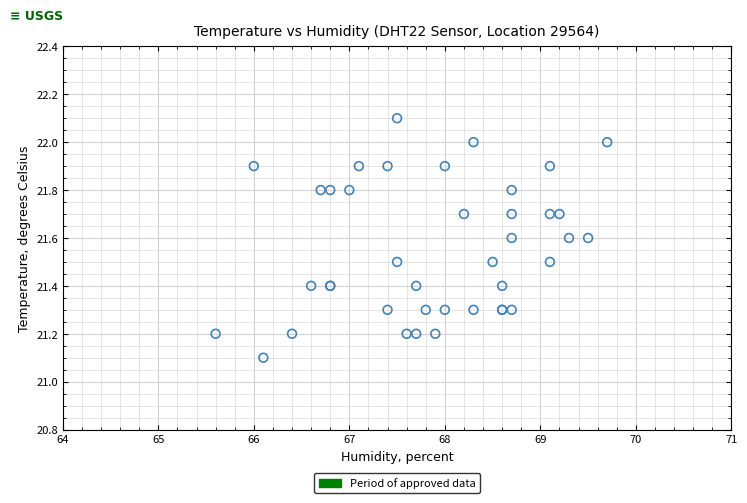

What Y value in the scatter plot is closest to 21?

21.1